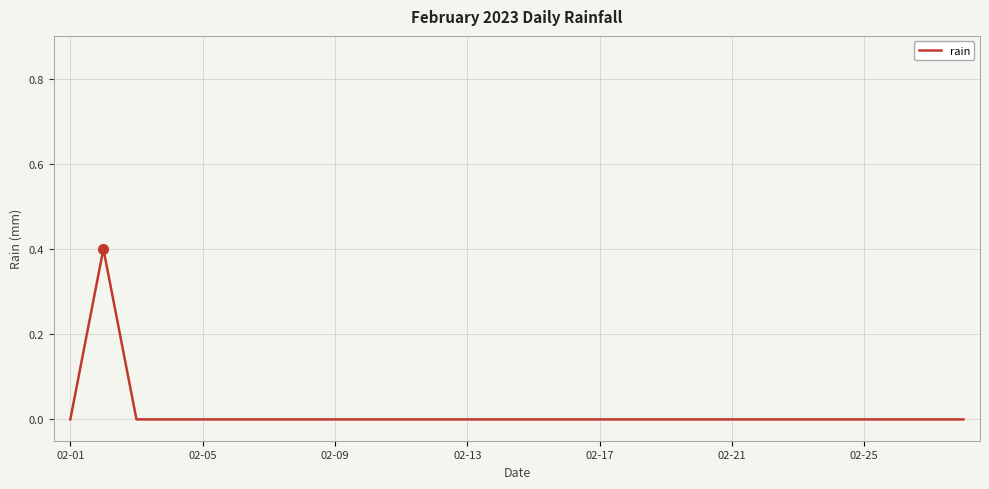

What is the difference between the maximum and minimum values?

0.4